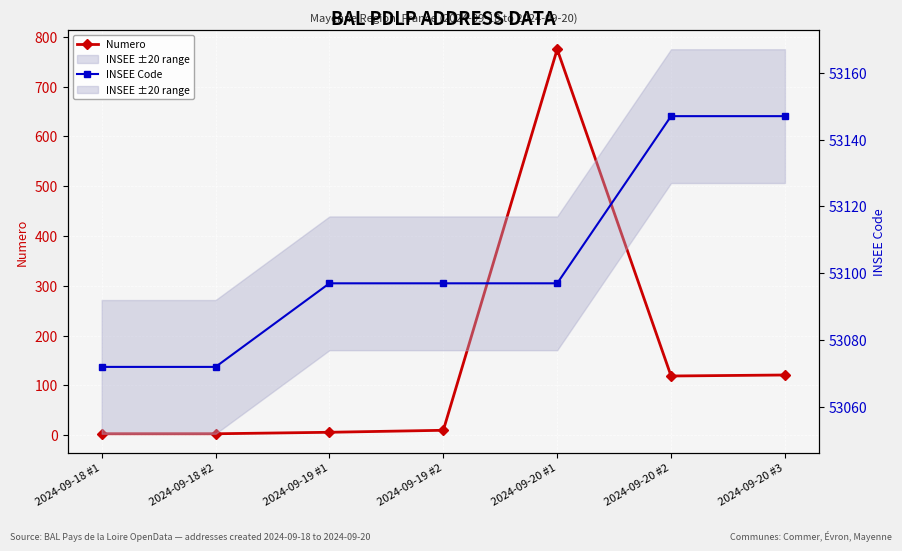

Reading left to right, list all the values displayed in this chart.

Numero: 3	3	6	10	775	119	121
INSEE Code: 53072	53072	53097	53097	53097	53147	53147